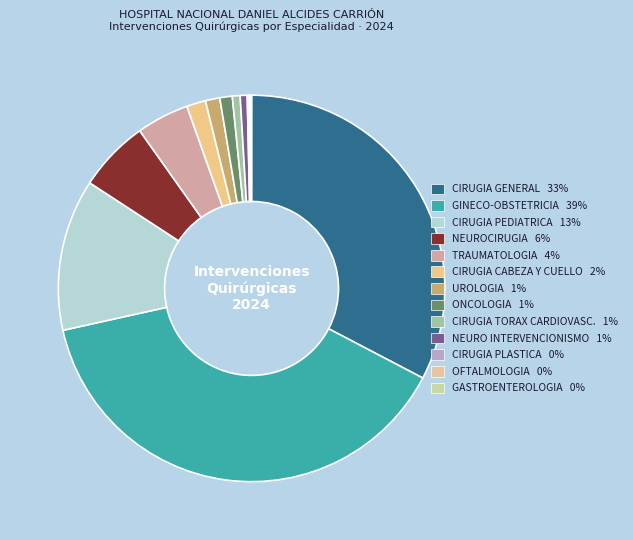

Count the number of slices in the pie.

13